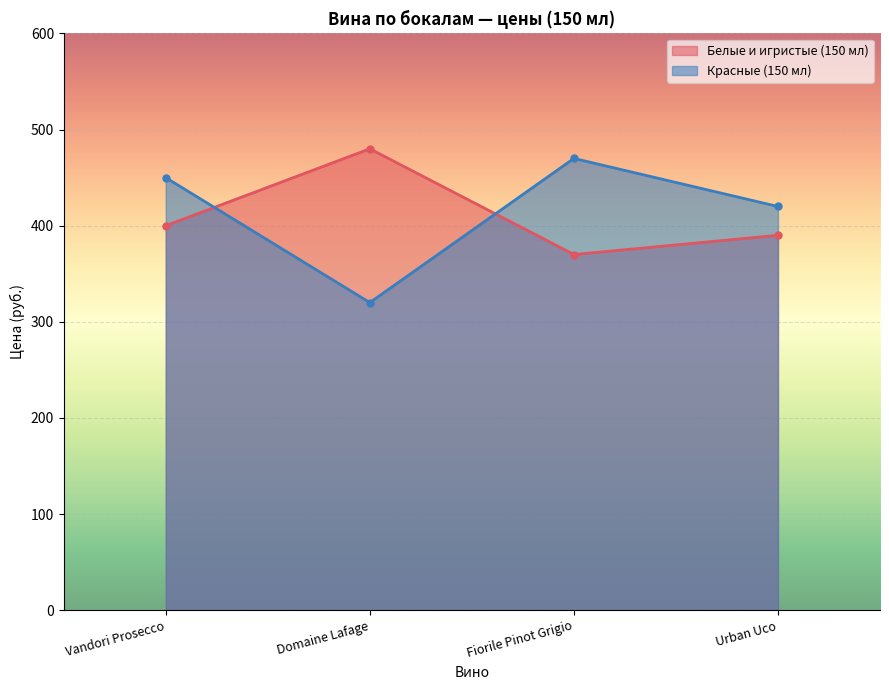

At which category does Белые и игристые (150 мл) reach its first local valley?

Fiorile Pinot Grigio